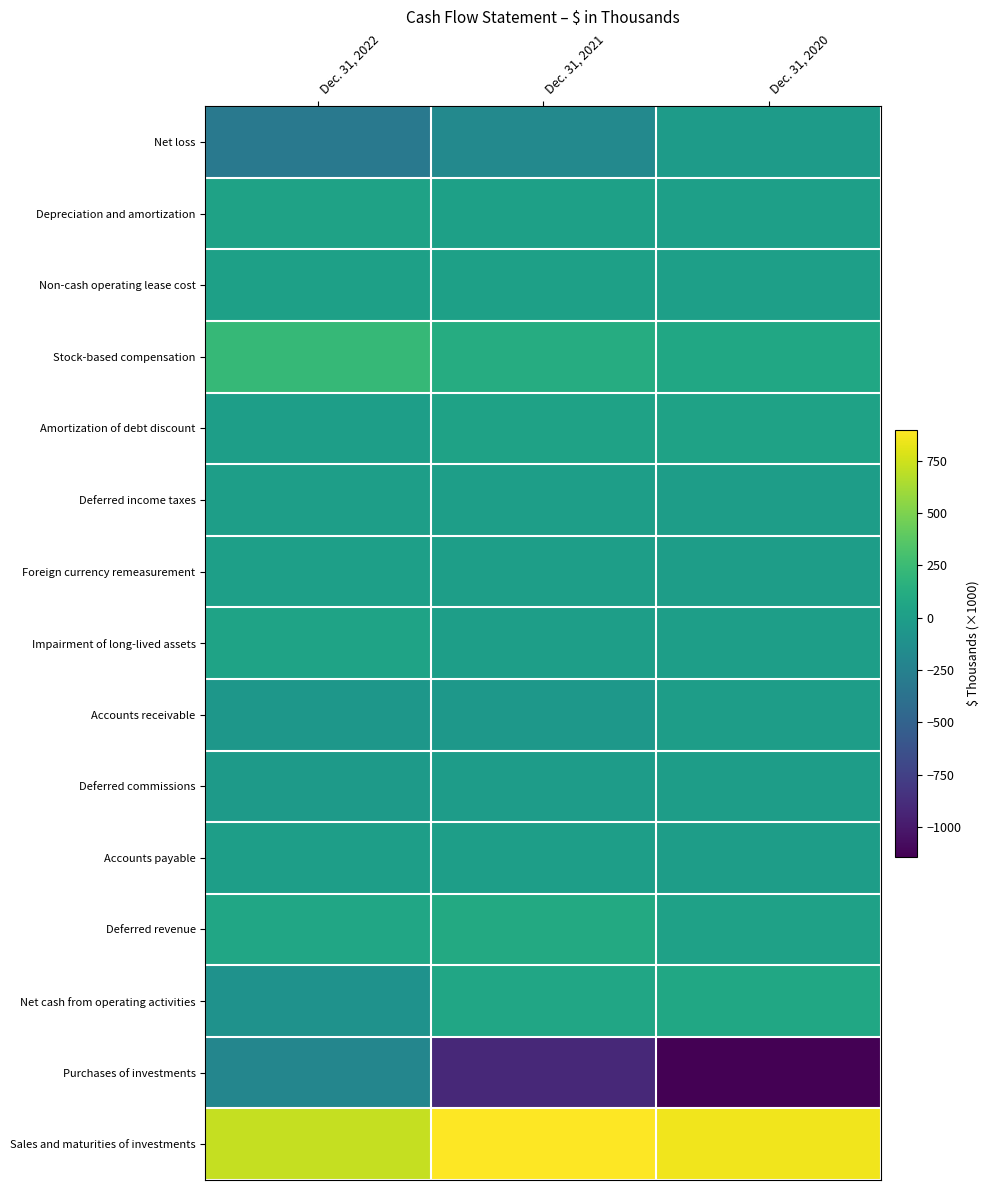

How many distinct data groups are displayed?

15